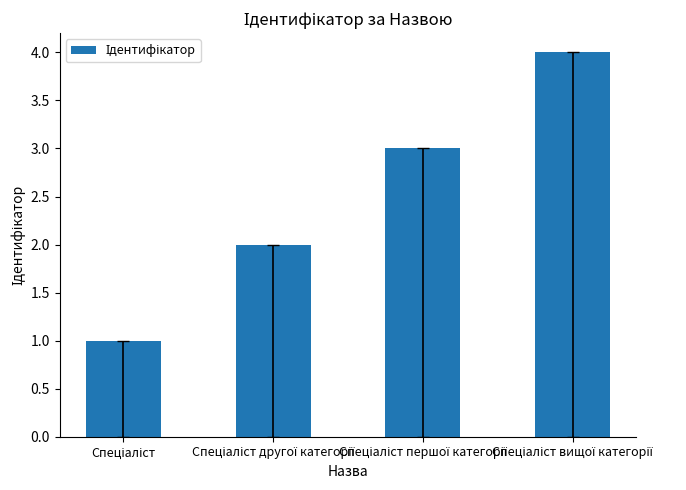

What is the sum of all values?

10